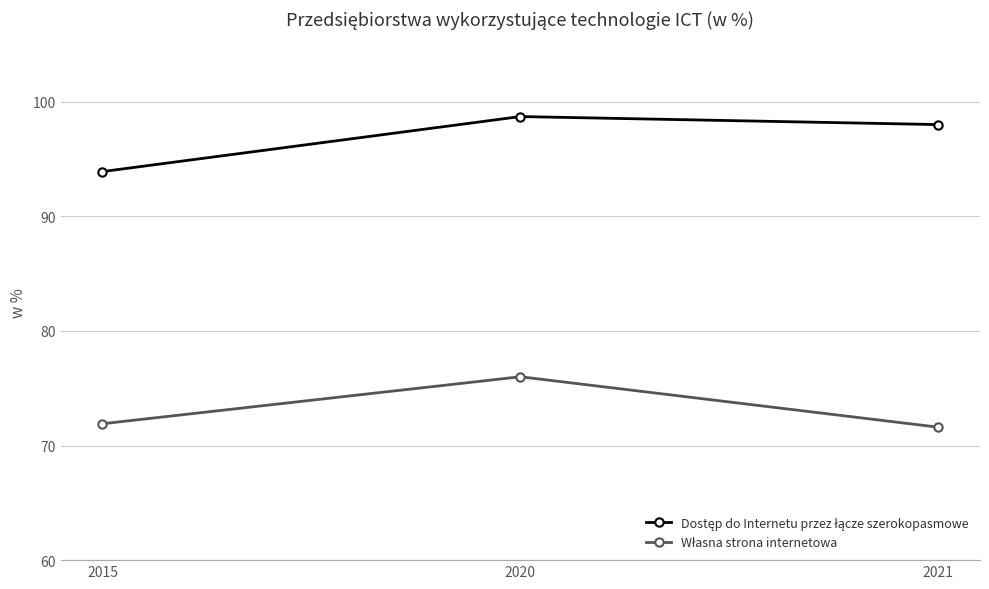

At which category is the sum across all series the highest?

2020